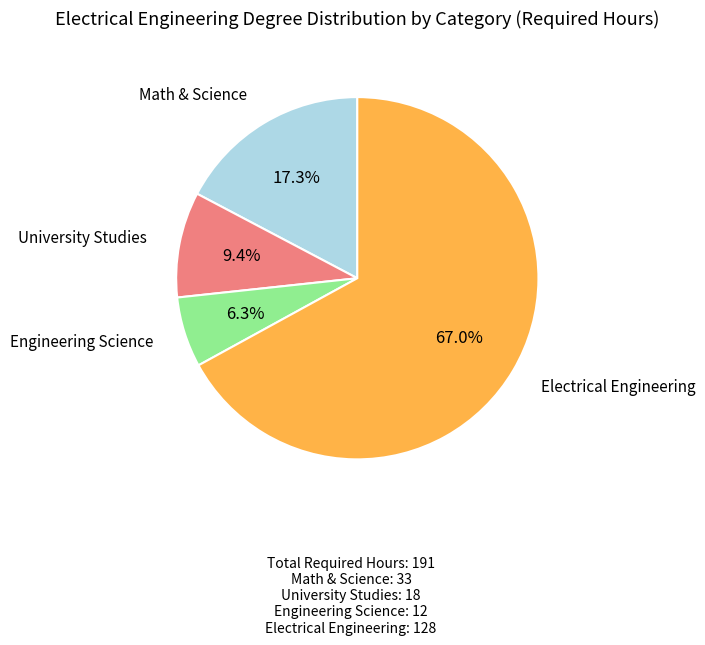

Does any single category account for the majority?

Yes